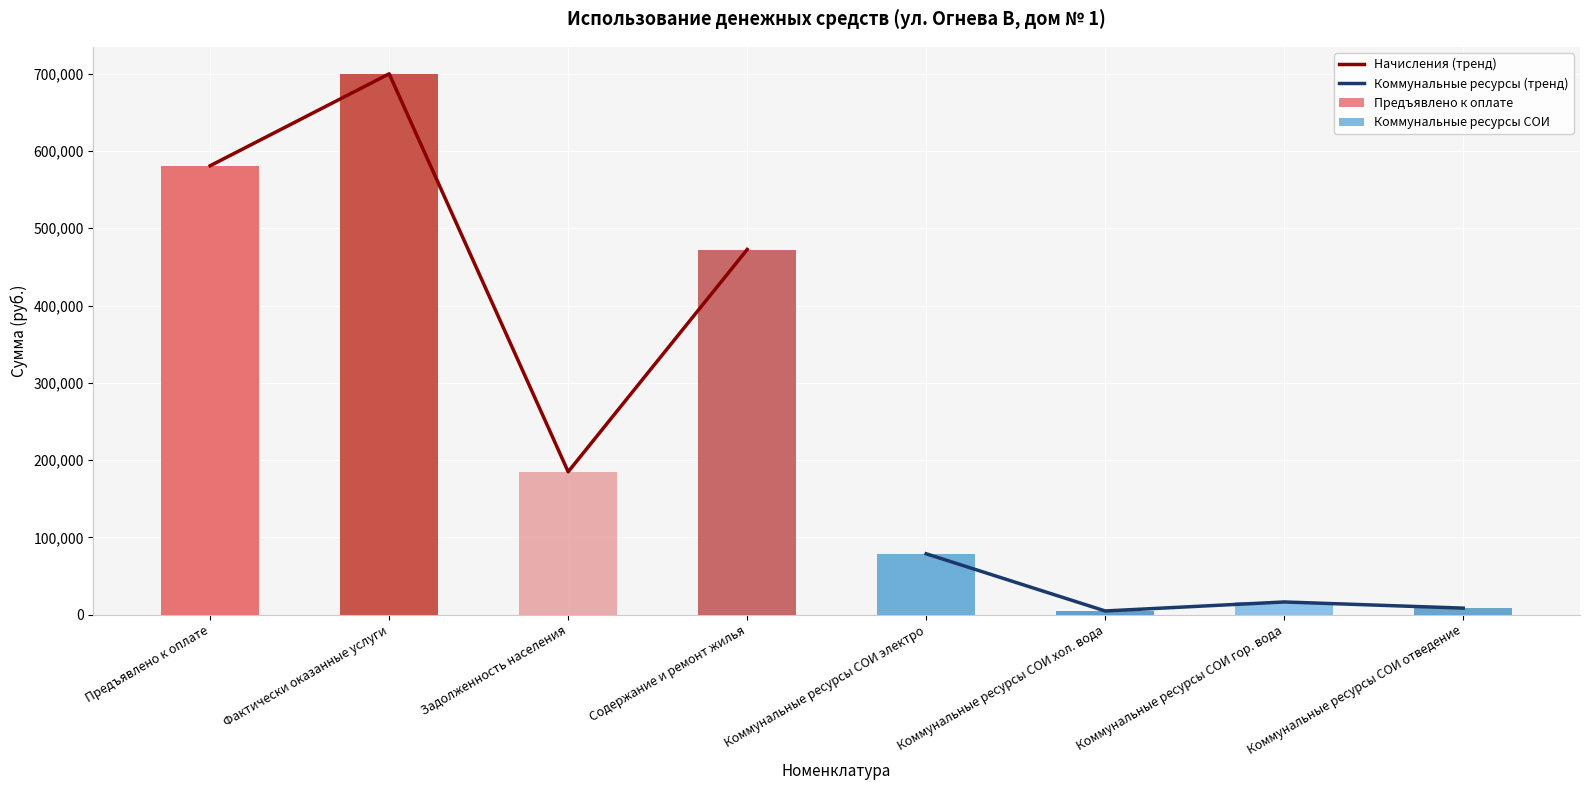

Is the value of Начисления (тренд) at Содержание и ремонт жилья greater than the value of Коммунальные ресурсы (тренд) at Предъявлено к оплате?

Yes